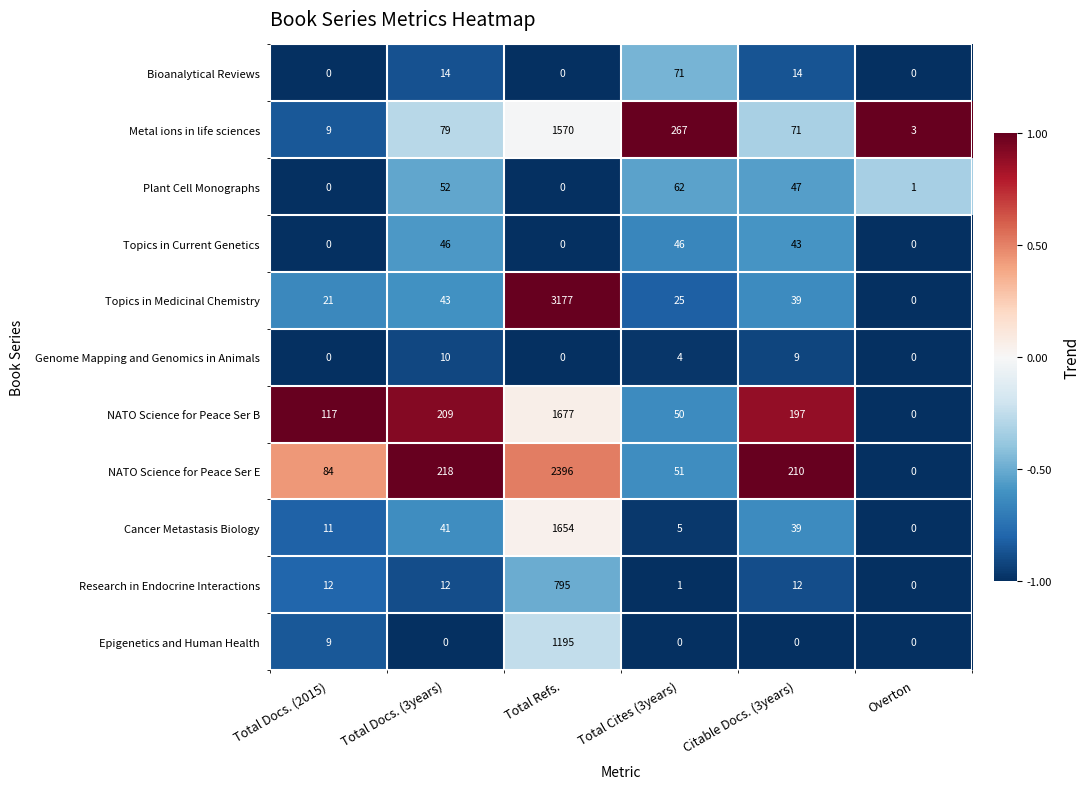

What is the difference between the maximum and minimum values in the Bioanalytical Reviews series?

71